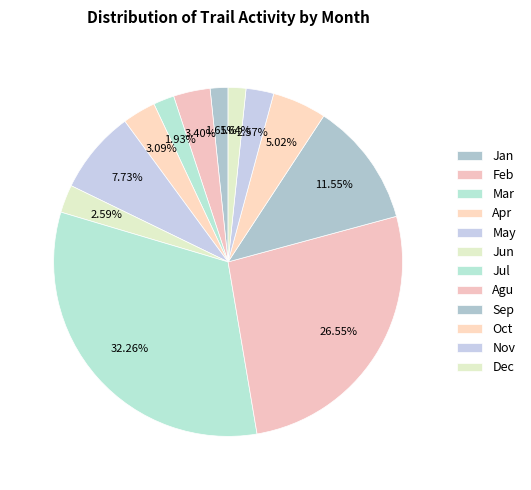

Which has a higher value, Feb or Jun?

Feb